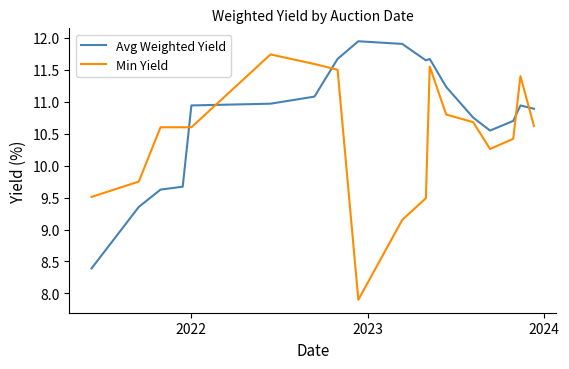

How many intersections are there between Min Yield and Avg Weighted Yield?

5